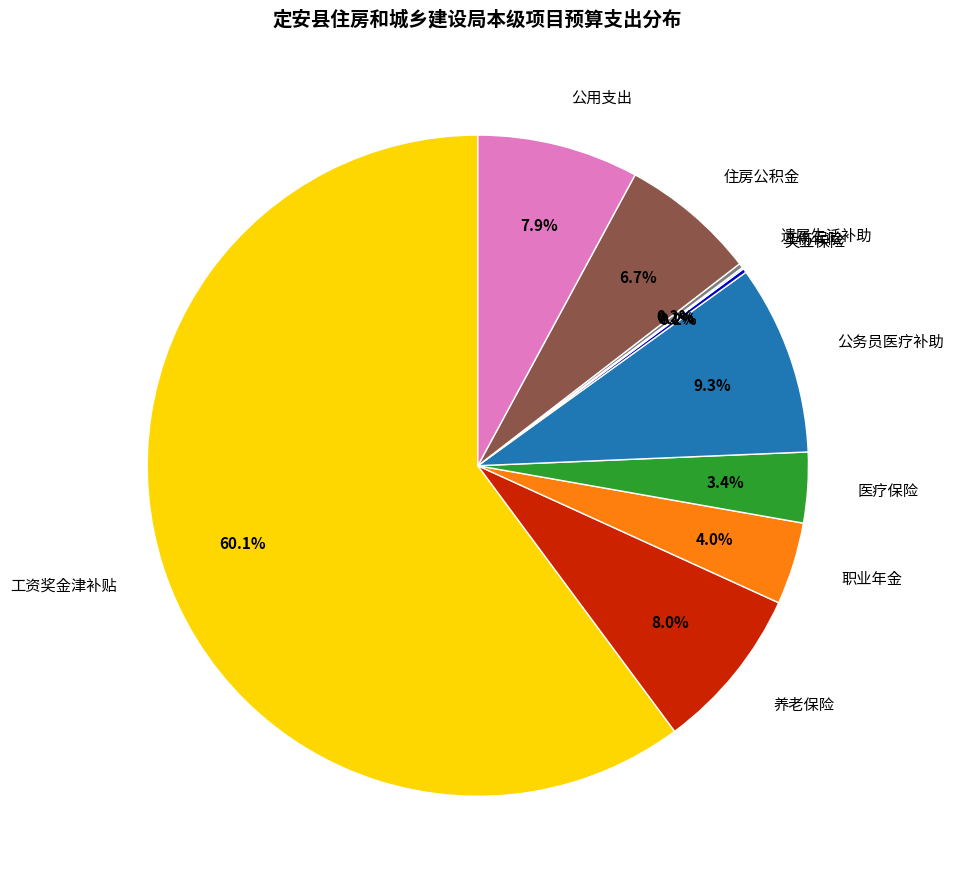

To the nearest percent, what is the difference between the largest and smallest slice percentages?

60%